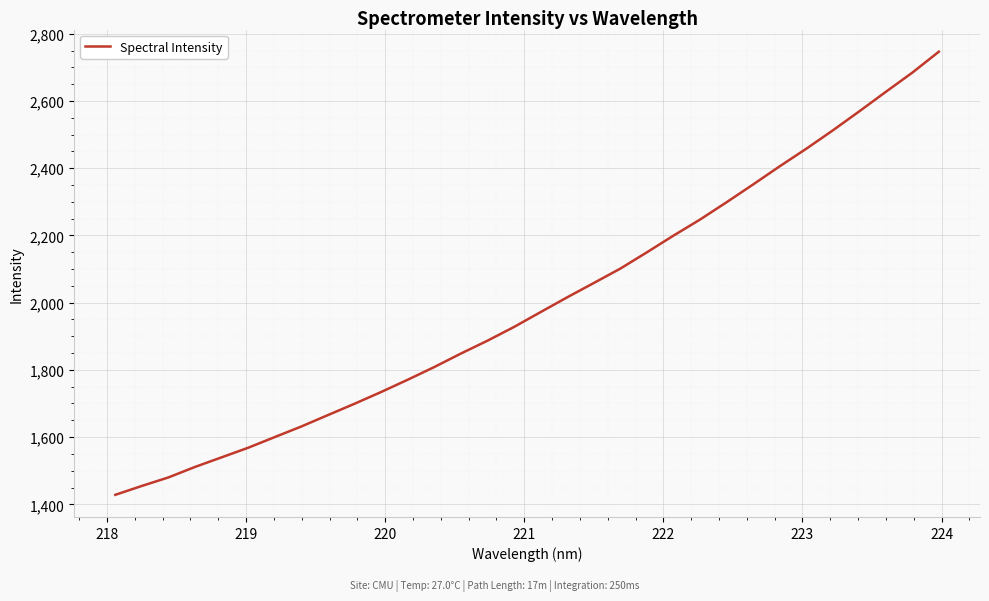

What is the difference between the maximum and minimum values?

1318.2